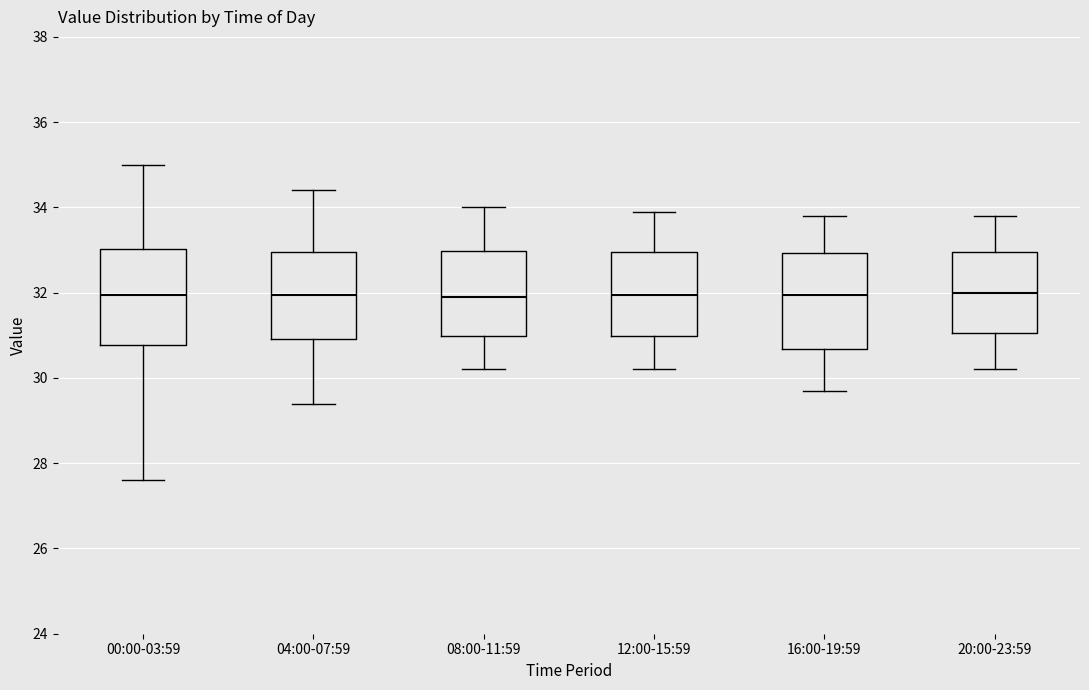

Where does the upper whisker of the box for 16:00-19:59 end on the y-axis? The values are not printed on the chart, so give them approximately, as read against the axis.

33.8